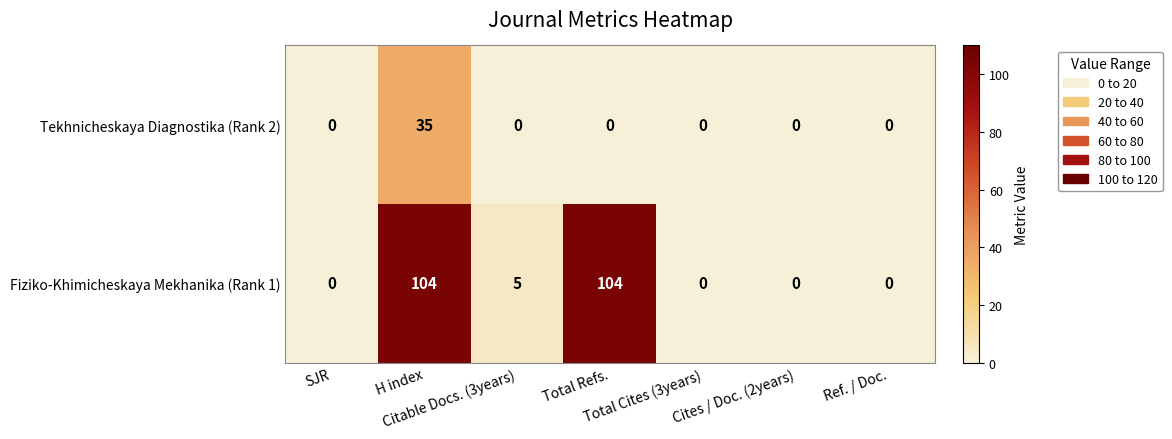

Which series has the largest range (max minus min)?

Fiziko-Khimicheskaya Mekhanika (Rank 1)